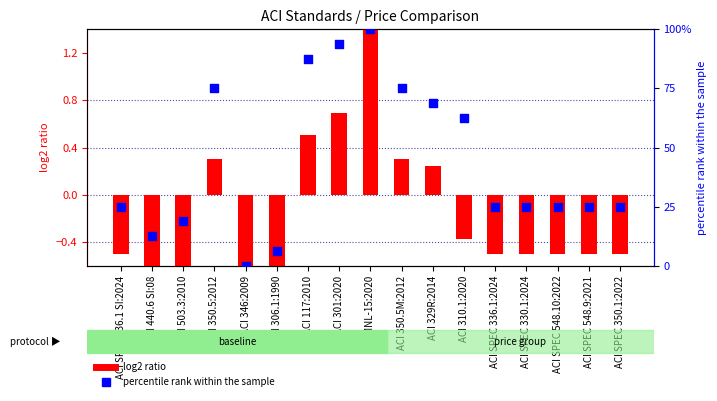

What is the total value across all series at ACI 301:2020?

94.4